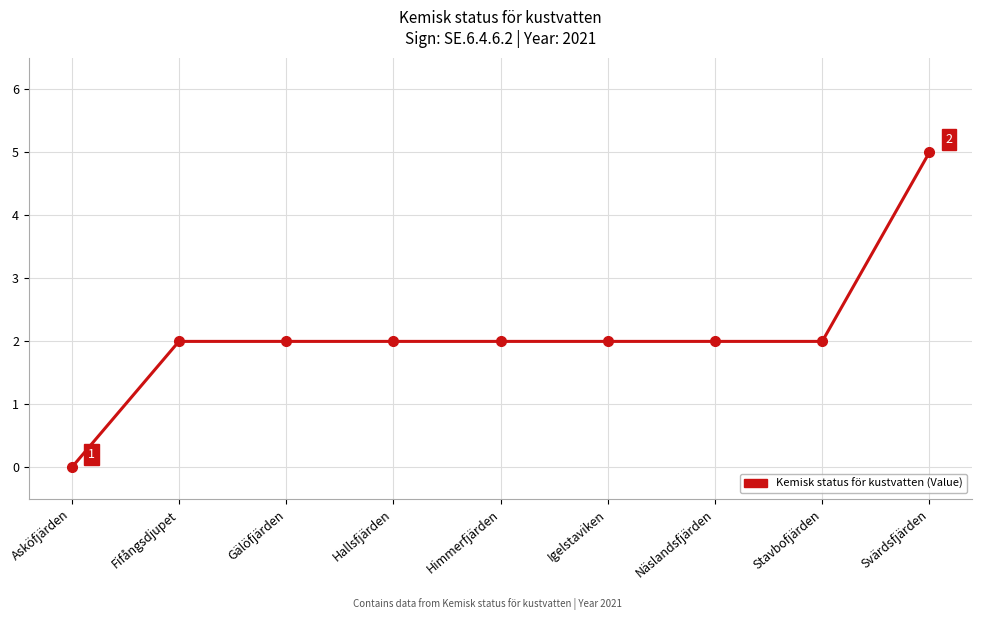

What is the maximum value shown in the chart?

5